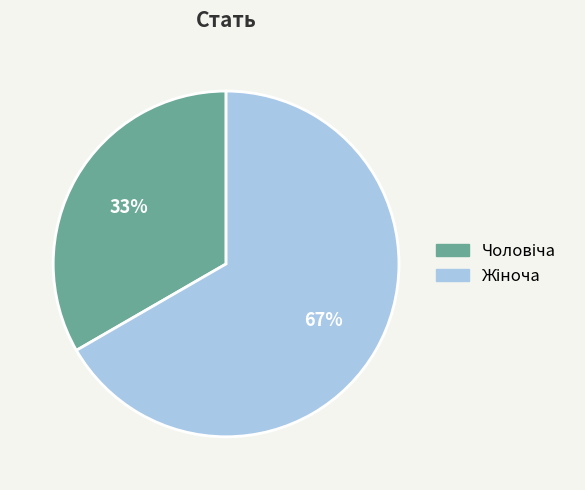

To the nearest percent, what is the average slice percentage?

50%